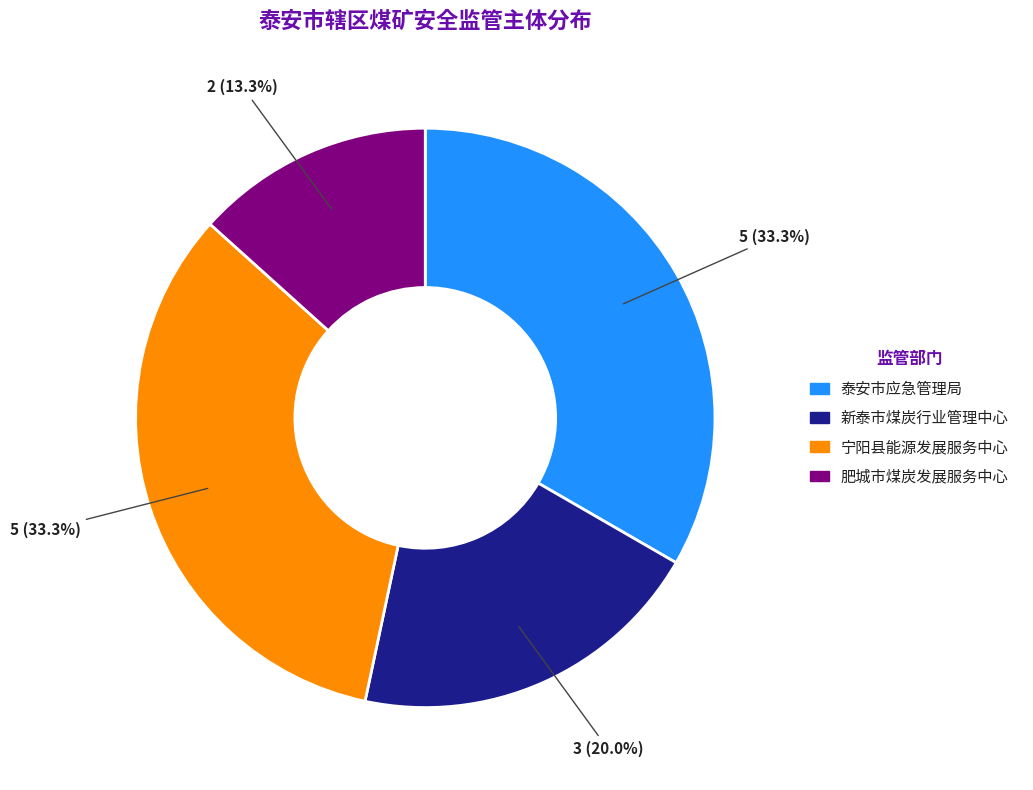

The 泰安市应急管理局 slice represents 33% of the pie. True or false?

True